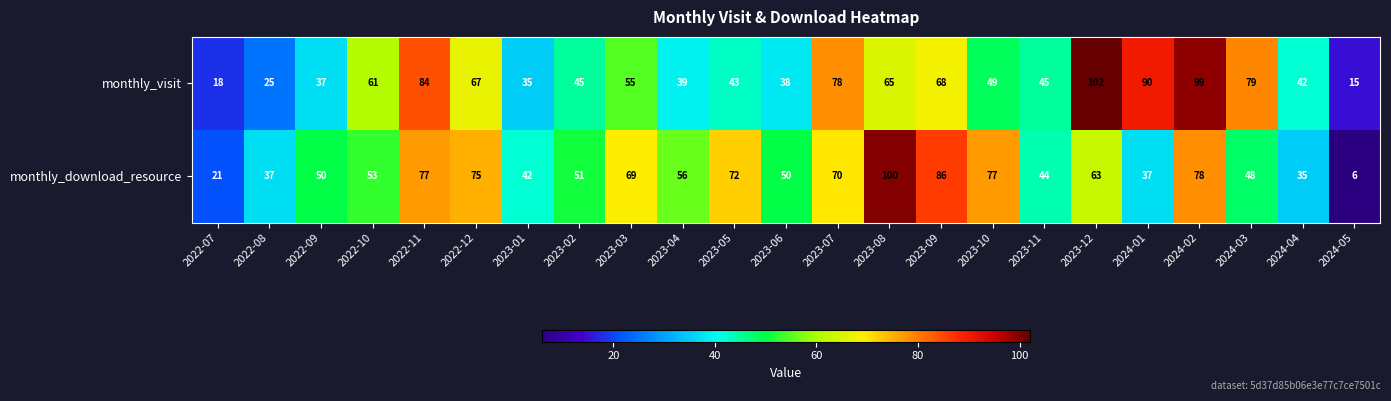

What is the sum of all monthly_visit values?

1279